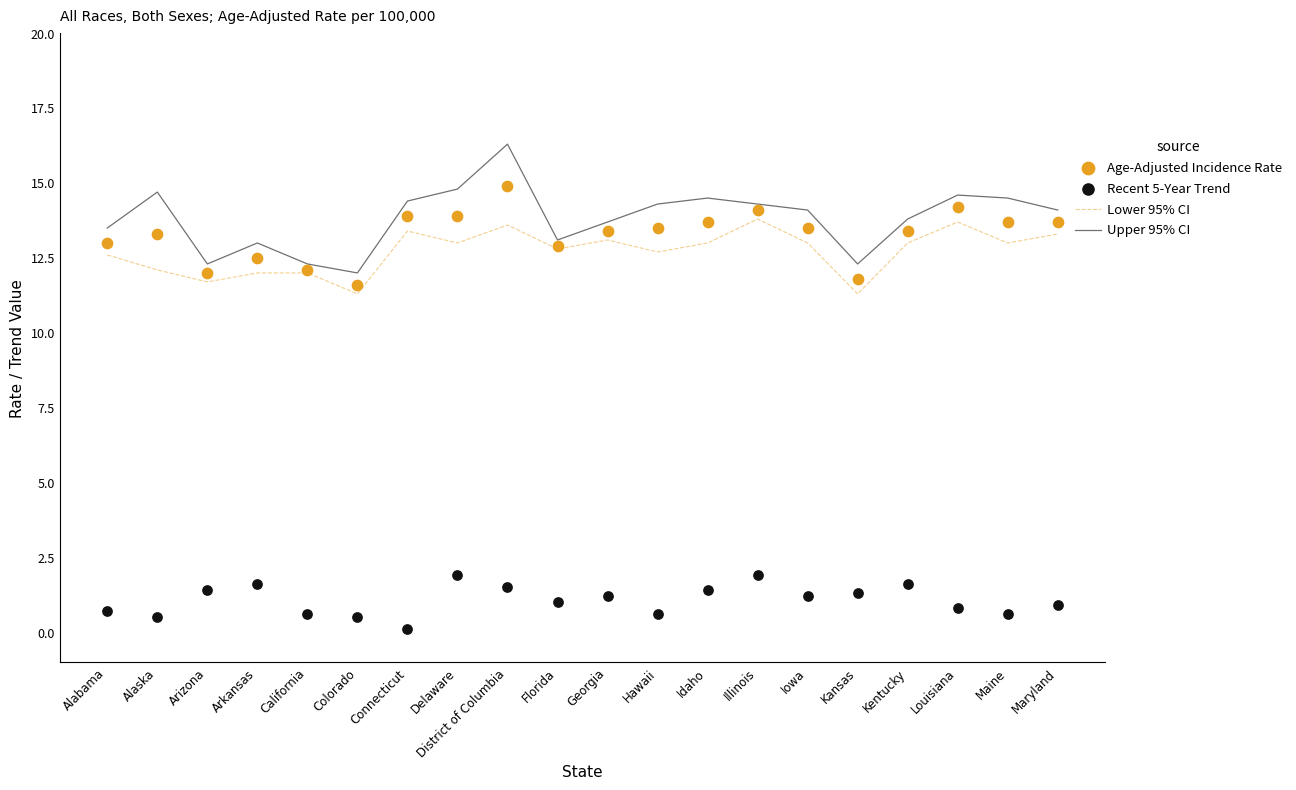

What are all the series names shown in the legend?

Lower 95% CI, Upper 95% CI, Age-Adjusted Incidence Rate, Recent 5-Year Trend